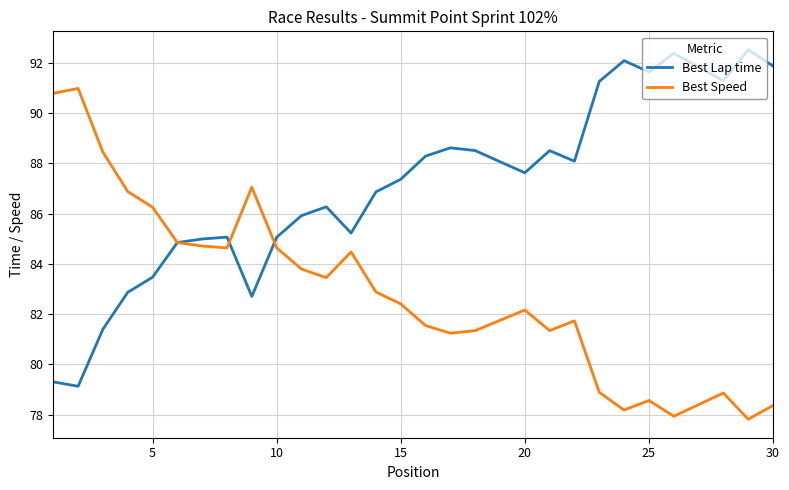

Which series has the largest total across all categories?

Best Lap time